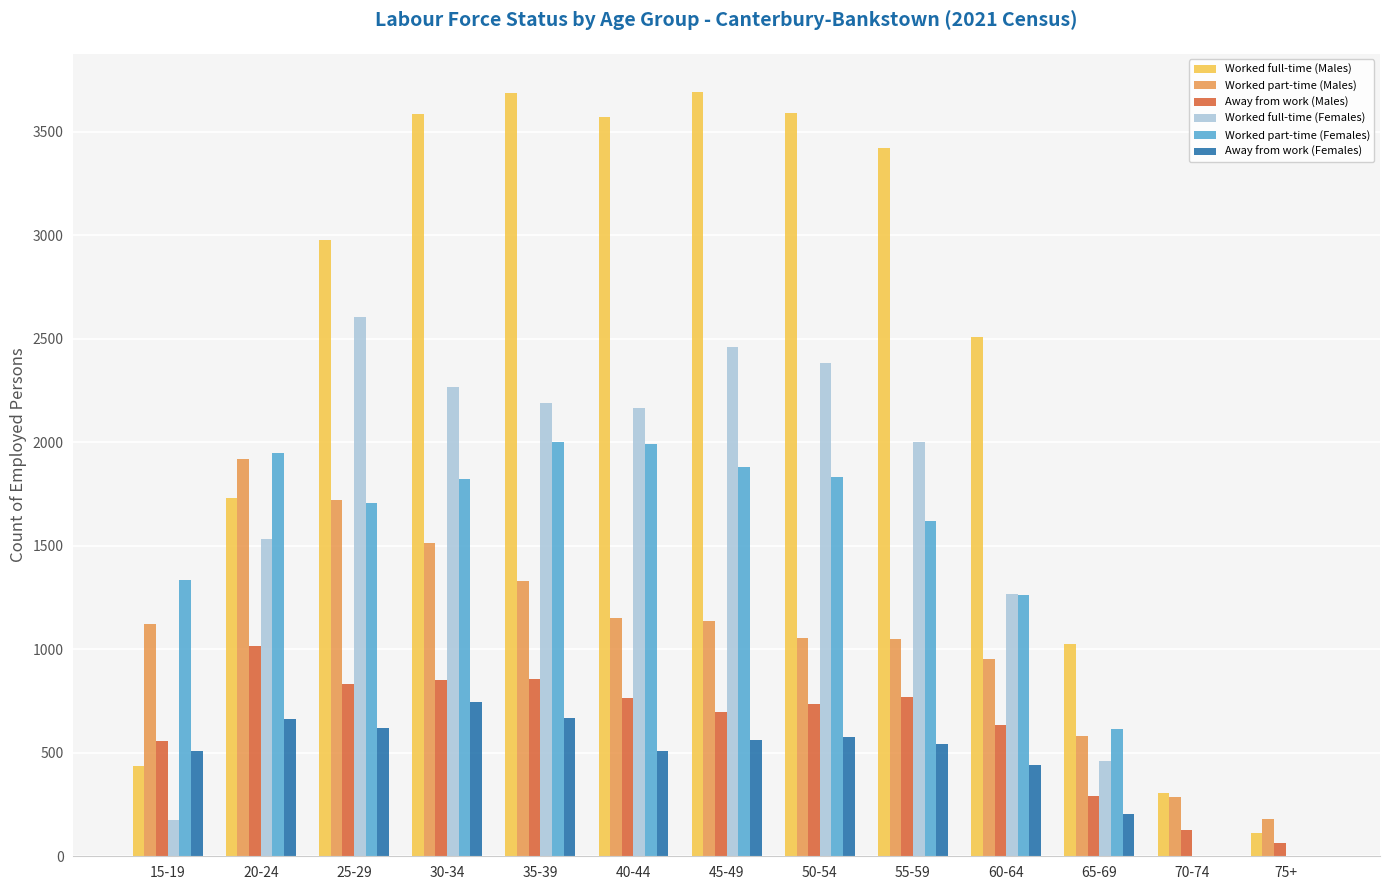

What is the difference between the Worked part-time (Males) values at 70-74 and 75+?

107